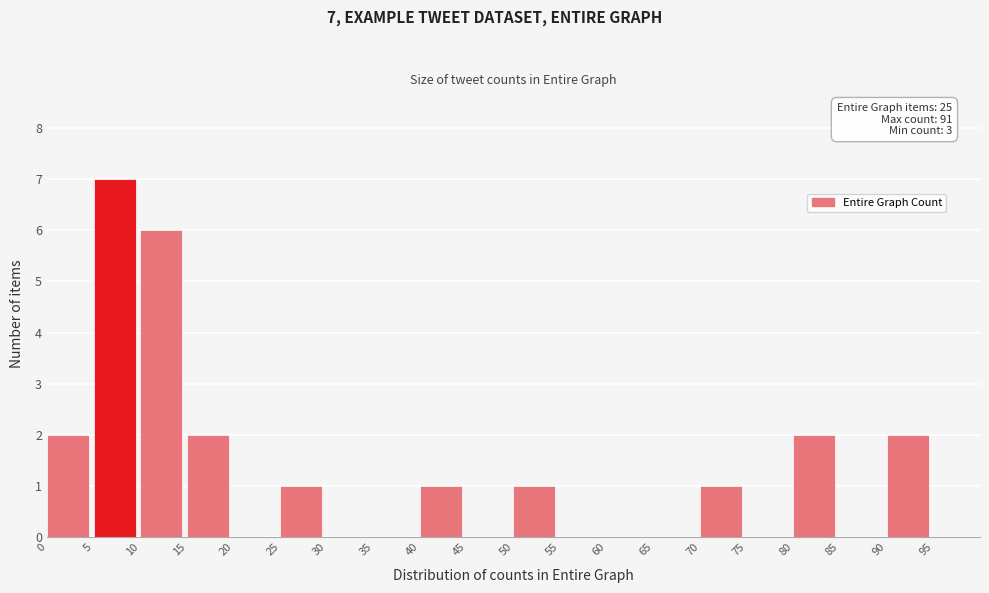

Over which range of the x-axis is the bar tallest?

5 to 10